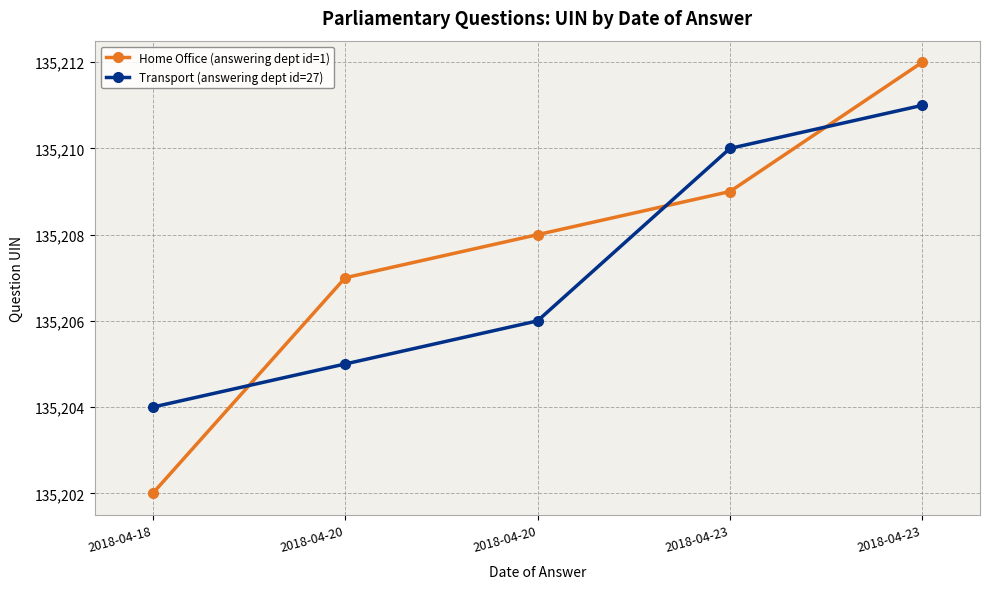

How many lines are shown in the chart?

2